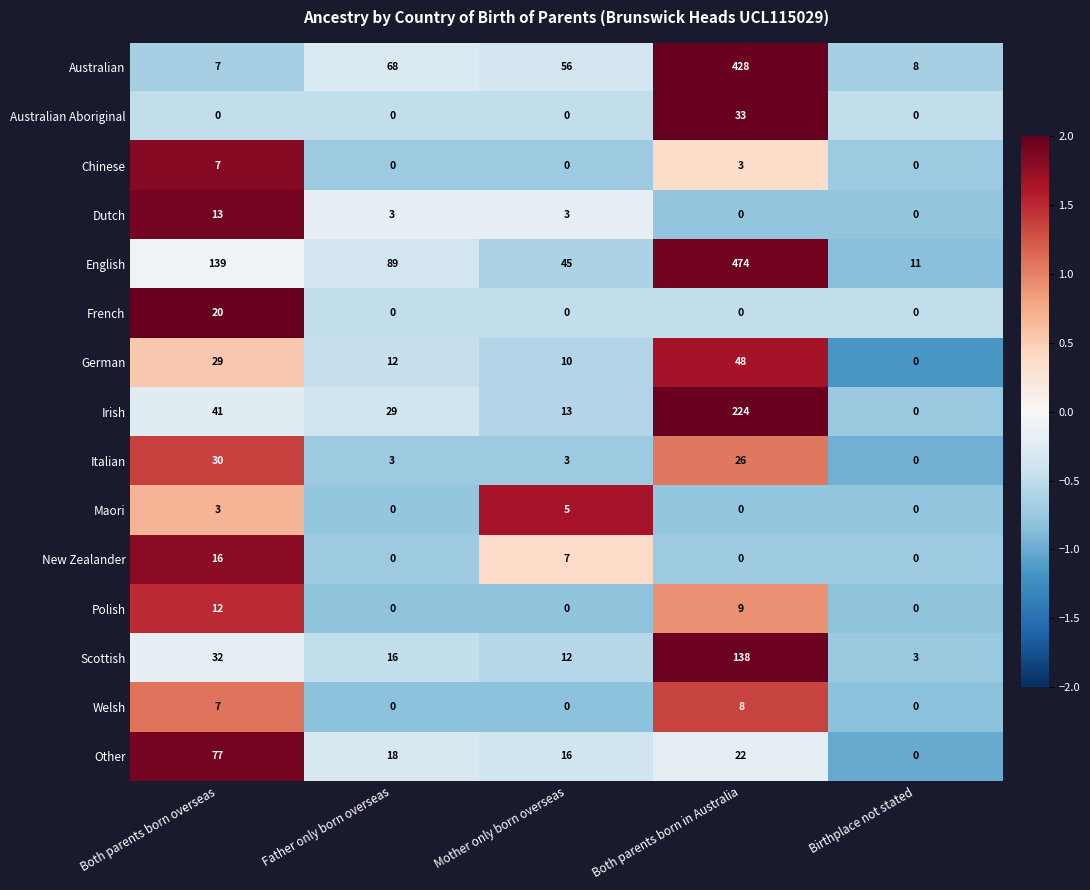

List the series in order of their peak value, highest first.

English, Australian, Irish, Scottish, Other, German, Australian Aboriginal, Italian, French, New Zealander, Dutch, Polish, Welsh, Chinese, Maori